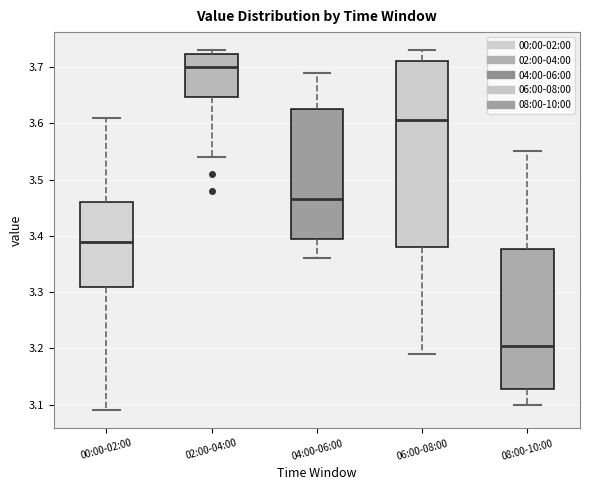

Where is the lower edge of the box for 04:00-06:00 on the y-axis? The values are not printed on the chart, so give them approximately, as read against the axis.

3.40